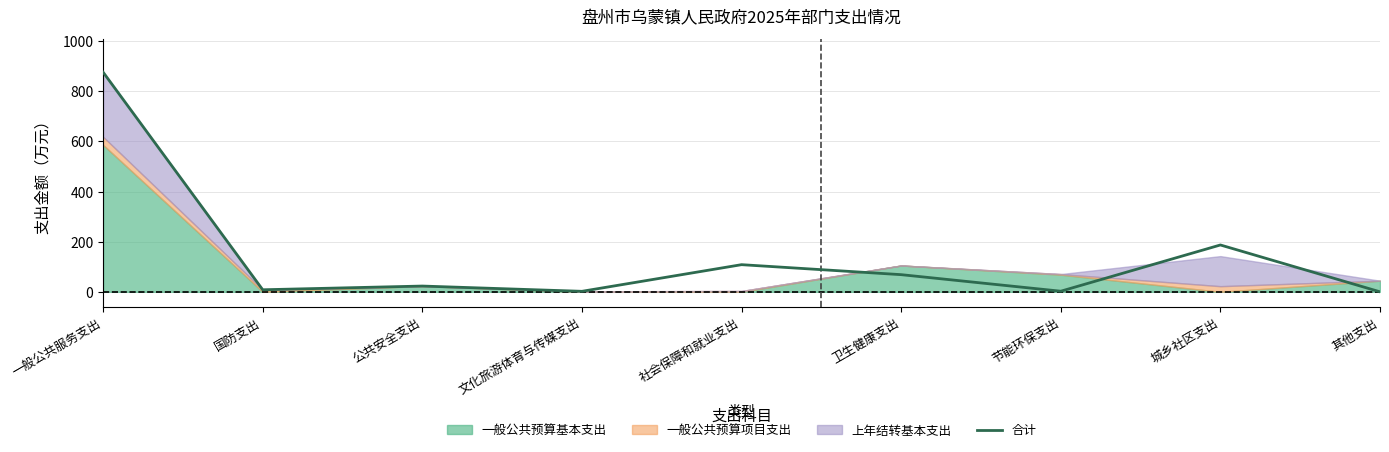

Reading left to right, list all the values displayed in this chart.

一般公共服务支出=876.3	国防支出=8.2	公共安全支出=23.0	文化旅游体育与传媒支出=2.0	社会保障和就业支出=108.3	卫生健康支出=68.5	节能环保支出=2.4	城乡社区支出=186.9	其他支出=0.0